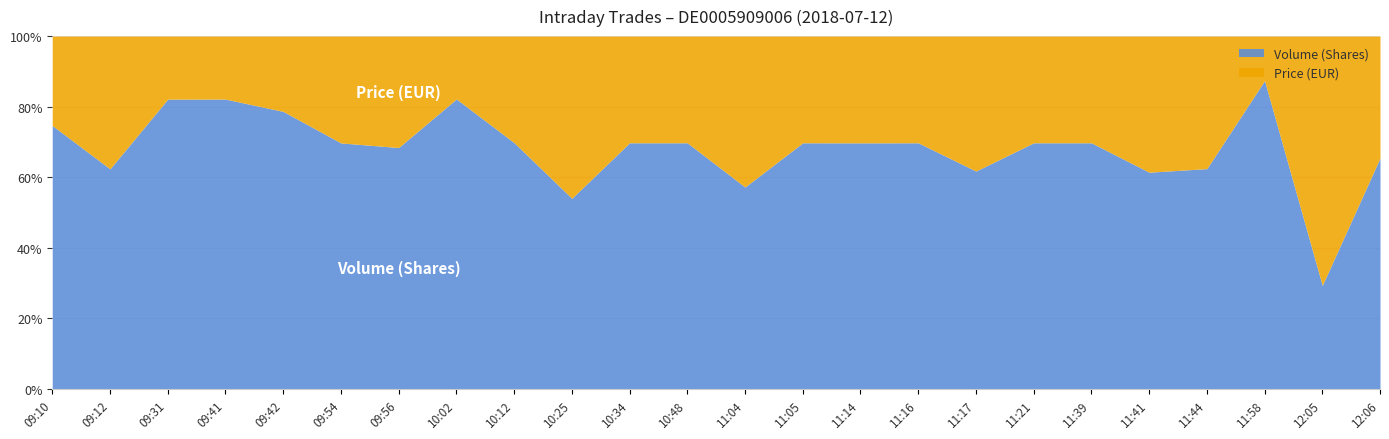

Does the chart have visible grid lines?

Yes